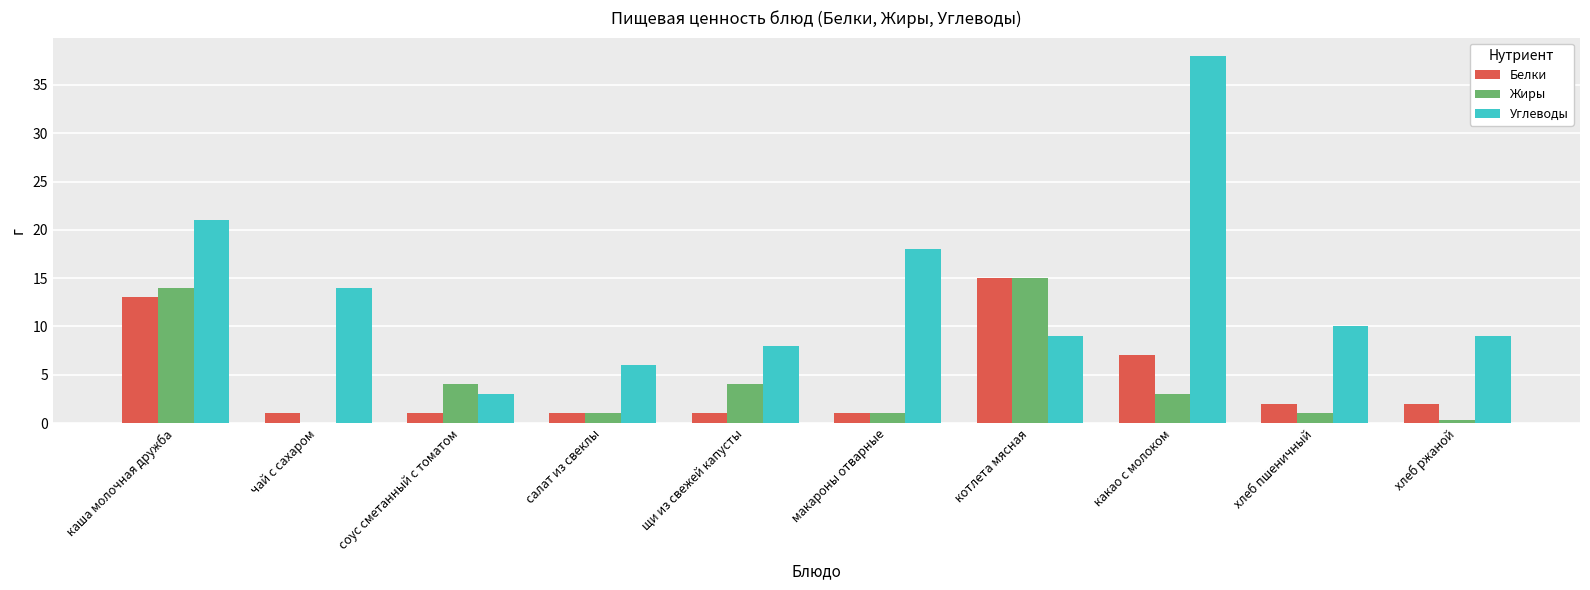

Reading left to right, what are all the values shown in this chart?

Белки: 13.0	1.0	1.0	1.0	1.0	1.0	15.0	7.0	2.0	2.0
Жиры: 14.0	0.0	4.0	1.0	4.0	1.0	15.0	3.0	1.0	0.3
Углеводы: 21.0	14.0	3.0	6.0	8.0	18.0	9.0	38.0	10.0	9.0